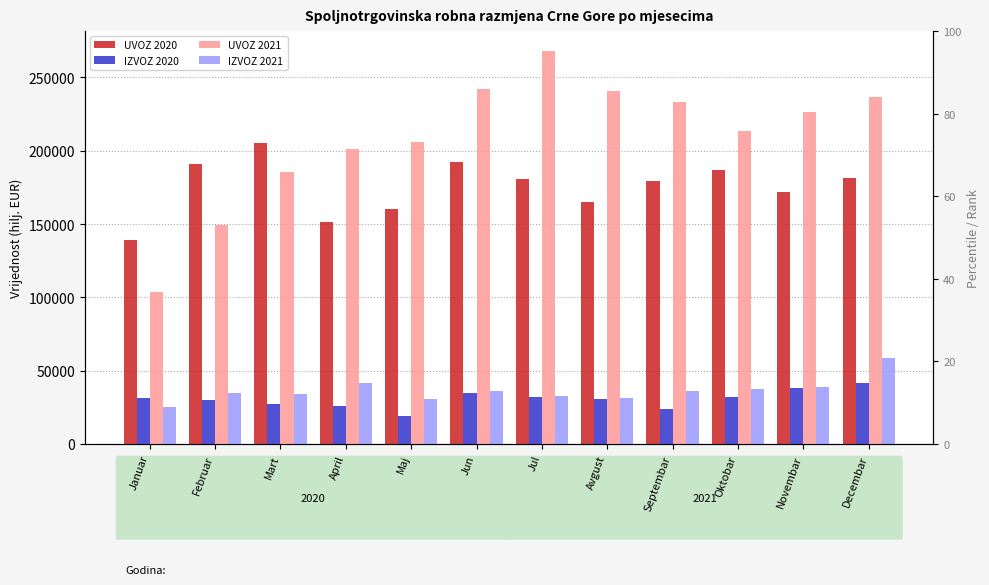

The value of UVOZ 2021 at Mart is 123979.7. True or false?

False